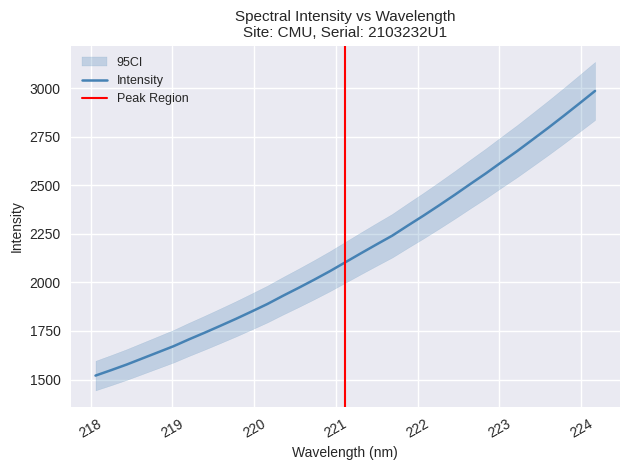

Reading right to left, list all the values displayed in this chart.

2985.4	2921.3	2857.8	2795.7	2735.4	2675.5	2618.8	2561.2	2506.3	2450.5	2396.4	2343.6	2292.6	2240.6	2195.7	2150.2	2103.9	2057.6	2013.9	1971.9	1931.1	1888.7	1850.4	1812.9	1776.9	1741.6	1707.4	1671.7	1640.2	1608.7	1577.3	1548.3	1520.3